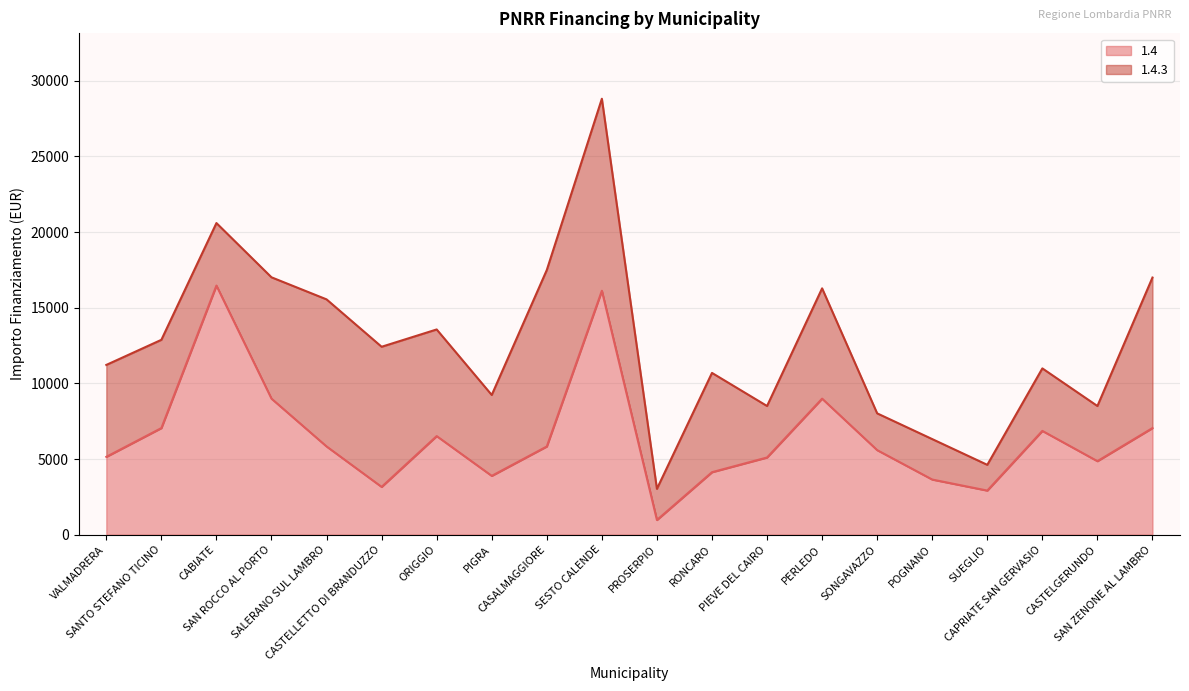

What is the label of the 11th point from the left?

PROSERPIO